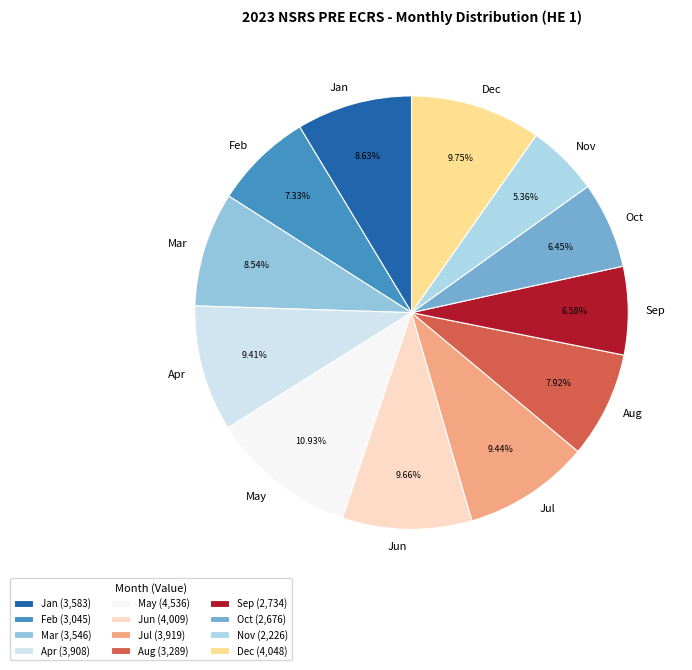

The Dec slice represents 10% of the pie. True or false?

True